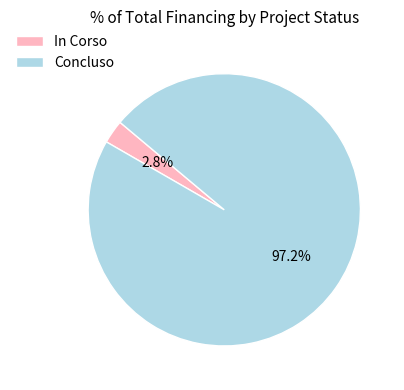

Count the number of slices in the pie.

2